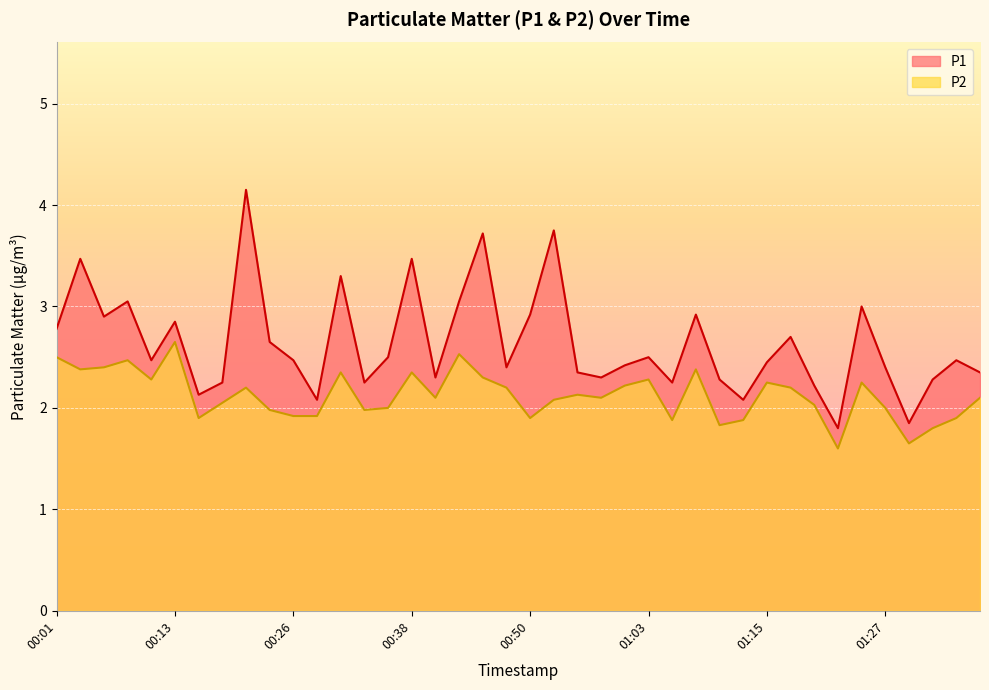

What is the approximate value of P1 at 00:53?

3.8